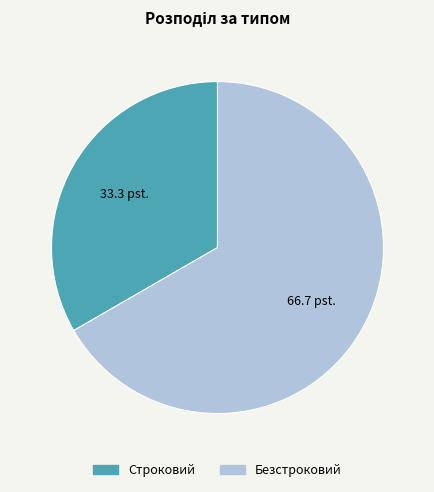

What is the largest slice in the pie chart?

Безстроковий